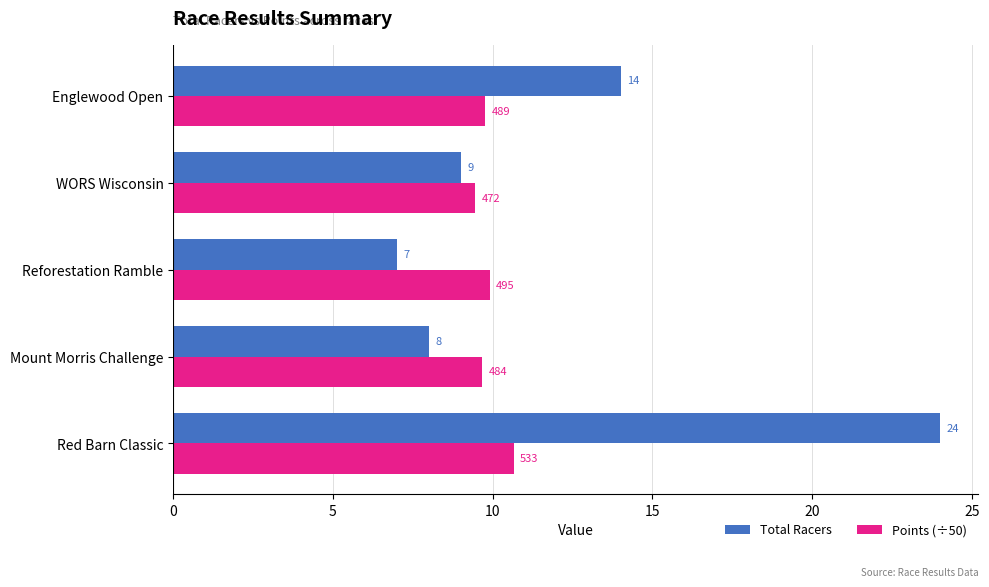

What is the difference between the maximum and second lowest values in the Total Racers series?

16.0